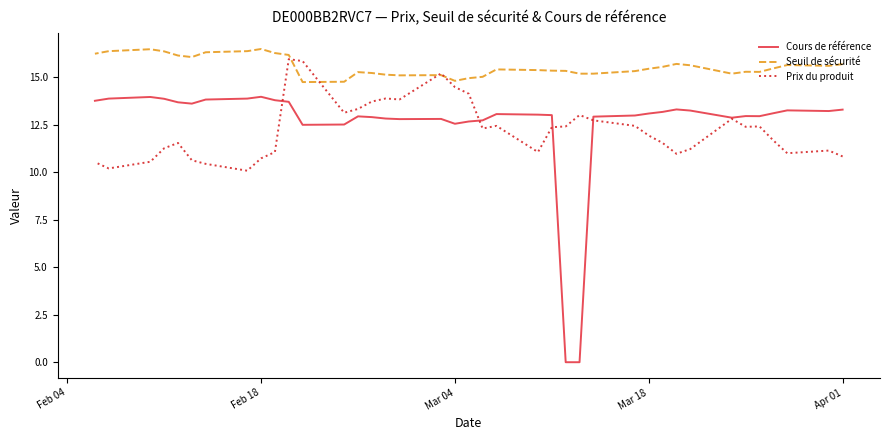

Which series ends up on top after the final intersection of Prix du produit and Cours de référence?

Cours de référence